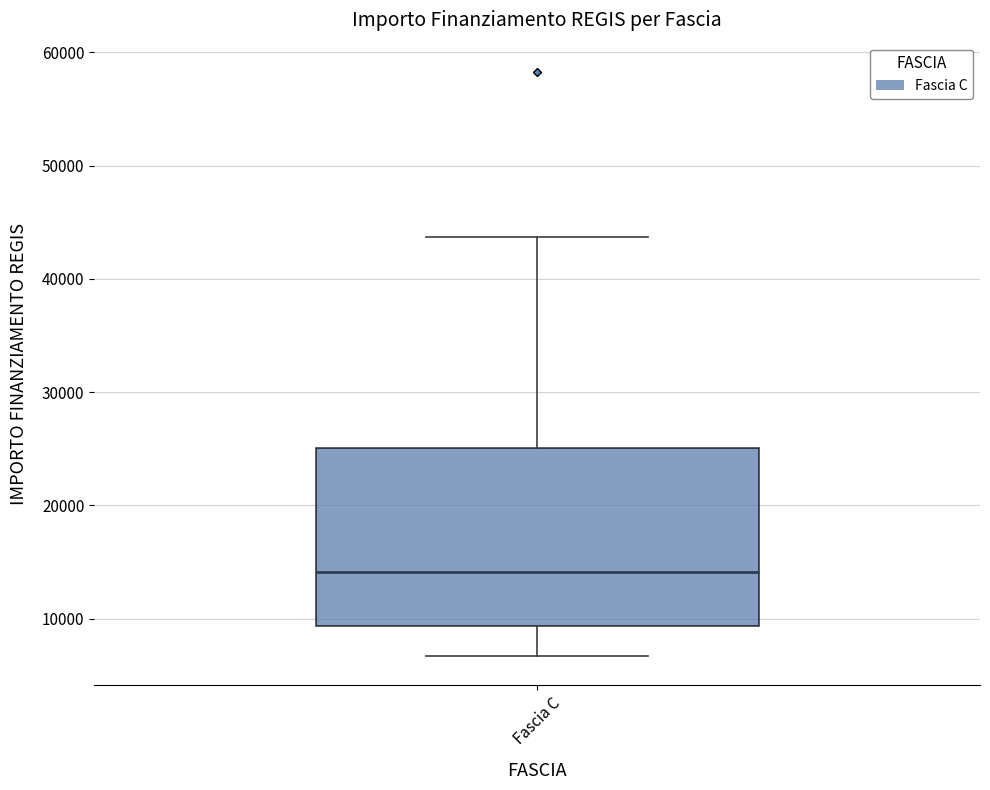

Read this box plot against the y-axis: the position of the median line, the range covered by the box, and the ends of both whiskers. The values are not printed on the chart, so give them approximately, as read against the axis.

median 14000, box 9000 to 25000, whiskers 7000 to 44000